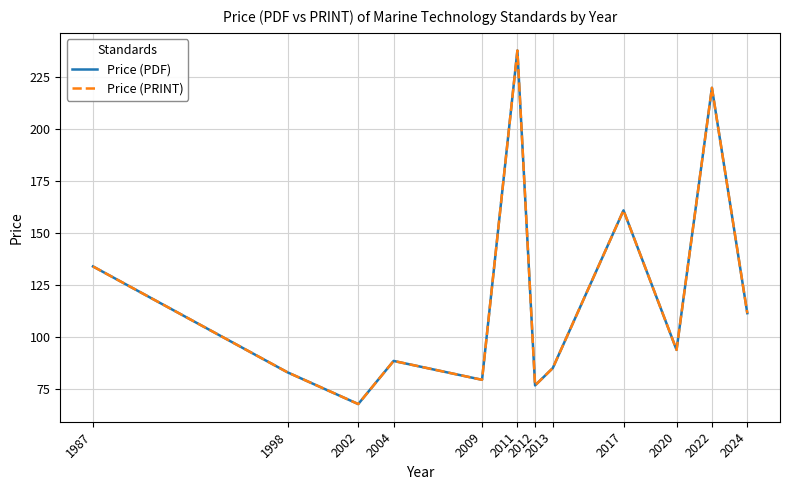

Which category has the highest value in the Price (PDF) series?

2011